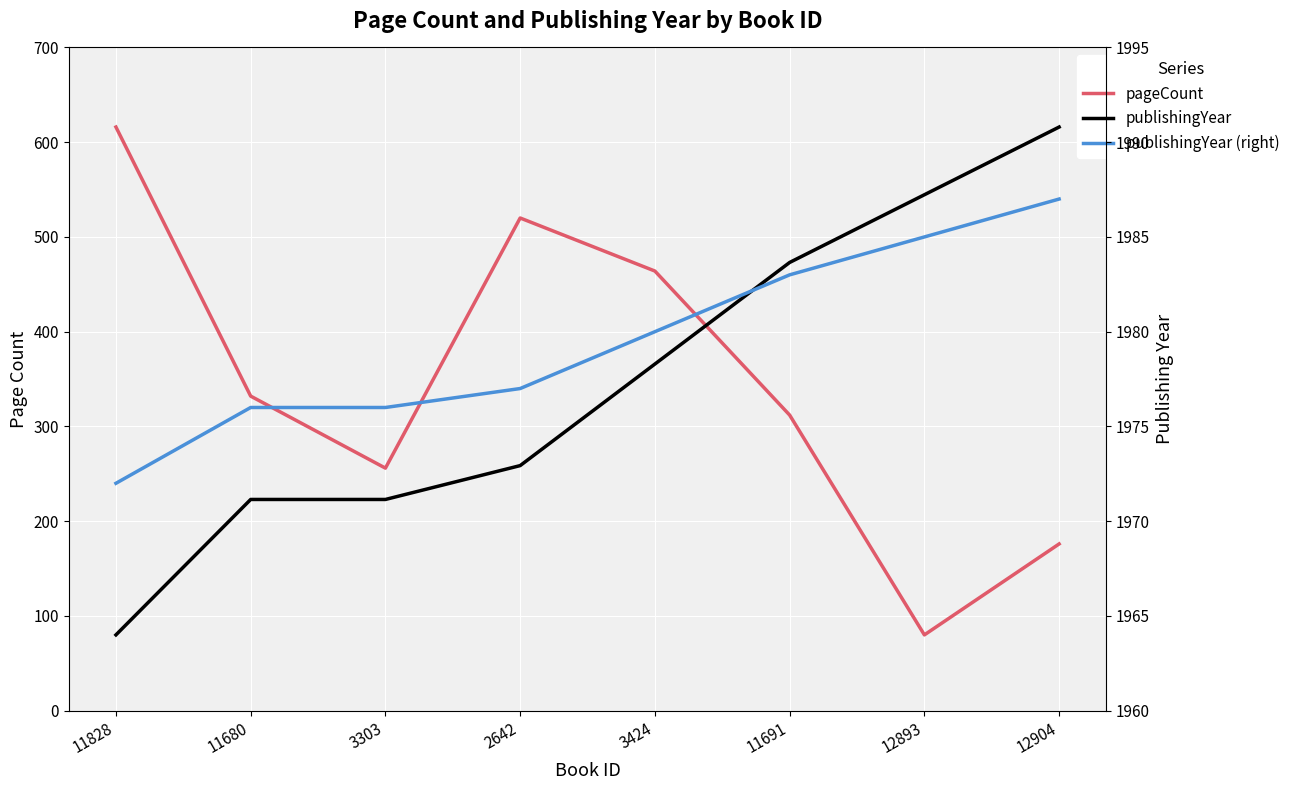

What is the difference between the maximum and second lowest values in the pageCount series?

440.0